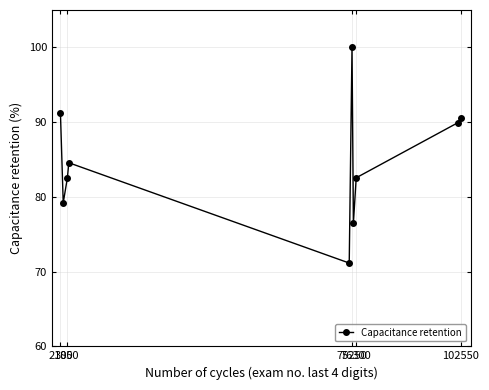

What is the smallest value displayed?

71.1